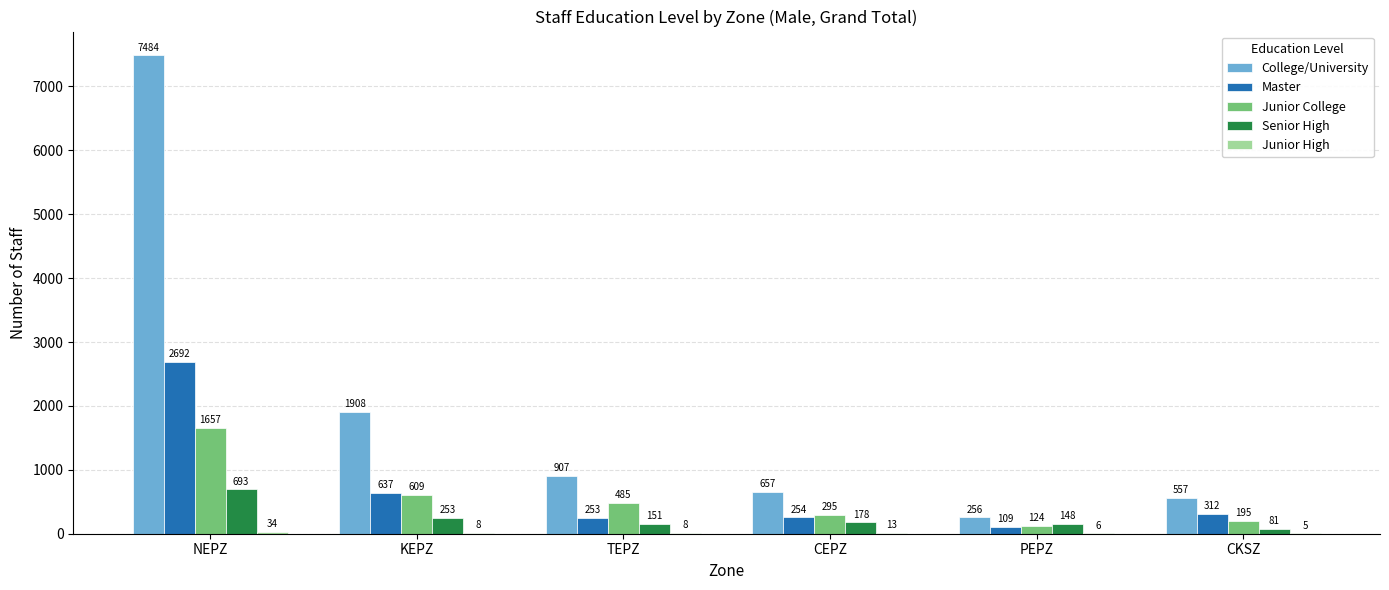

Between TEPZ and PEPZ, which series saw the biggest shift?

College/University